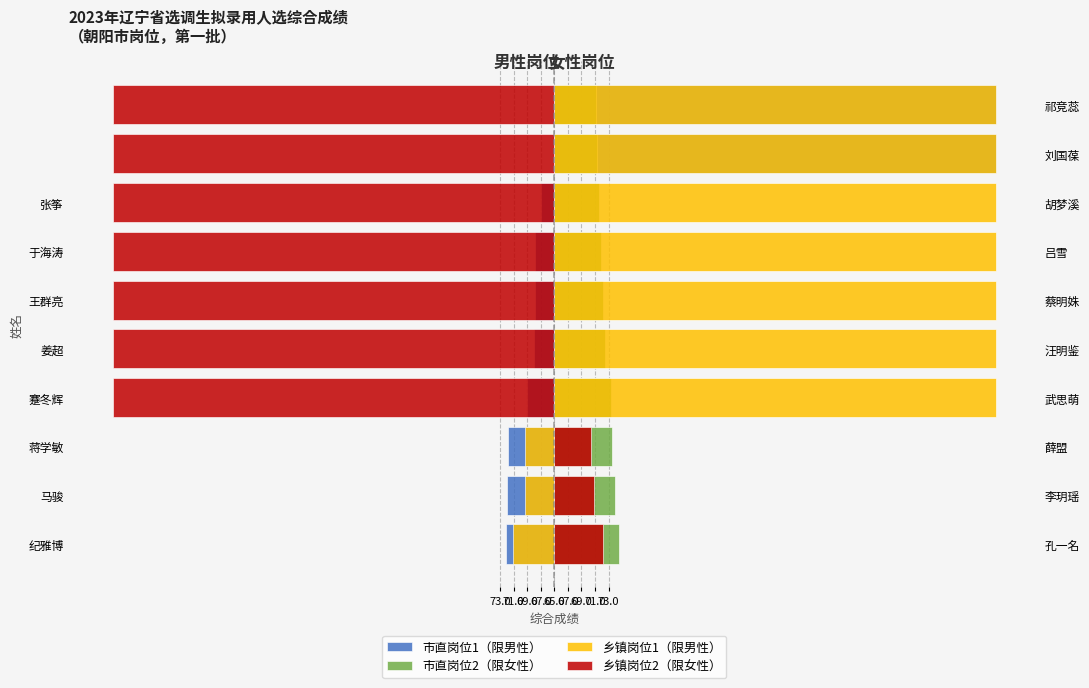

Where is 乡镇岗位1（限男性） nearest to the value 29?

蒋学敏